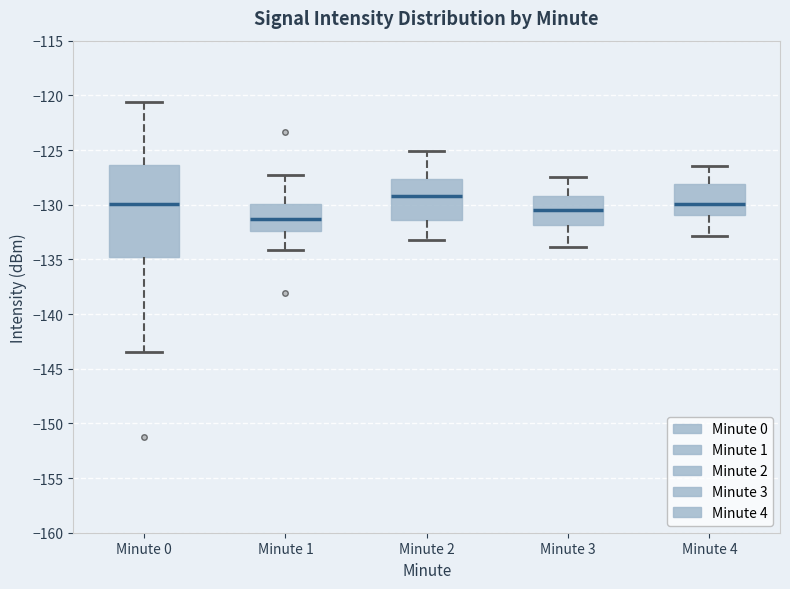

Where does the upper whisker of the box for Minute 3 end on the y-axis? The values are not printed on the chart, so give them approximately, as read against the axis.

-127.5